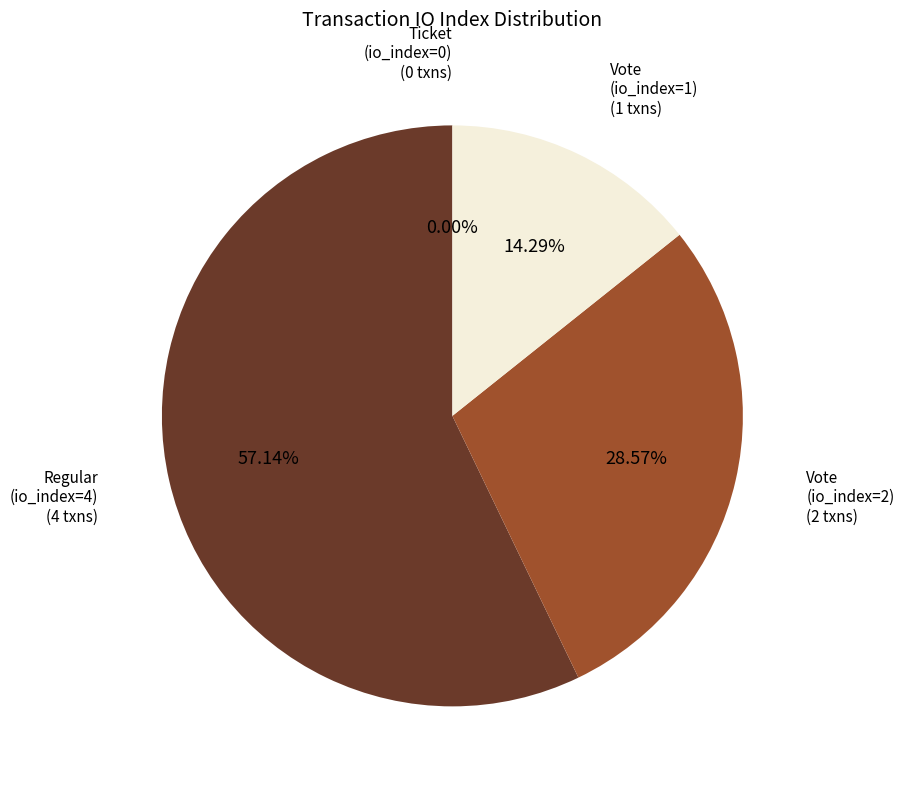

What percentage is NOT represented by Ticket
(io_index=0)?

100.0%